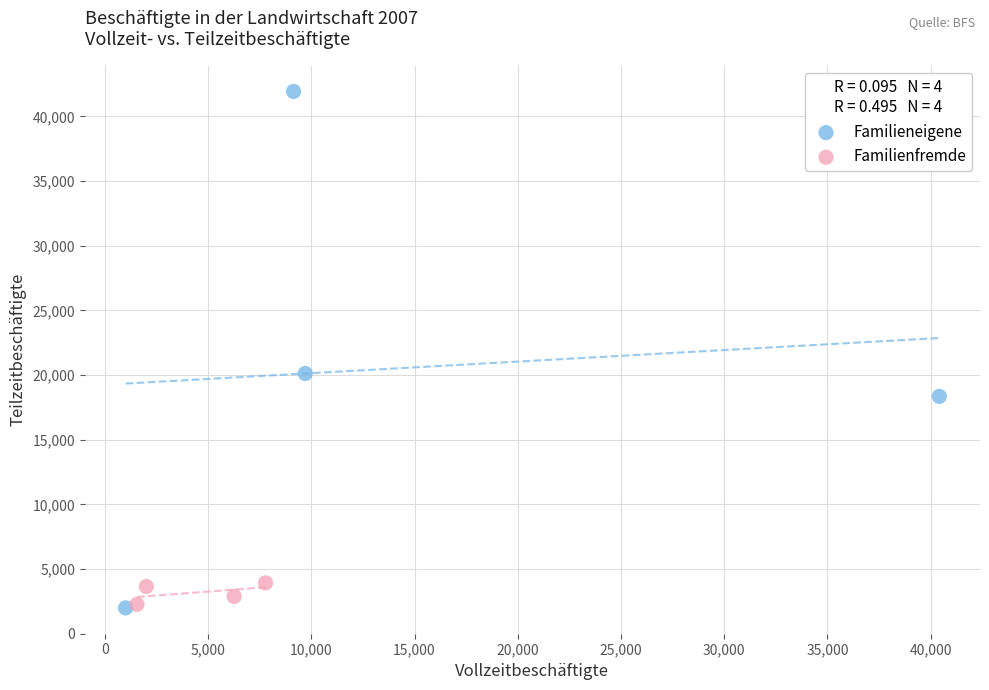

Which series has the largest Y range (max minus min)?

Familieneigene